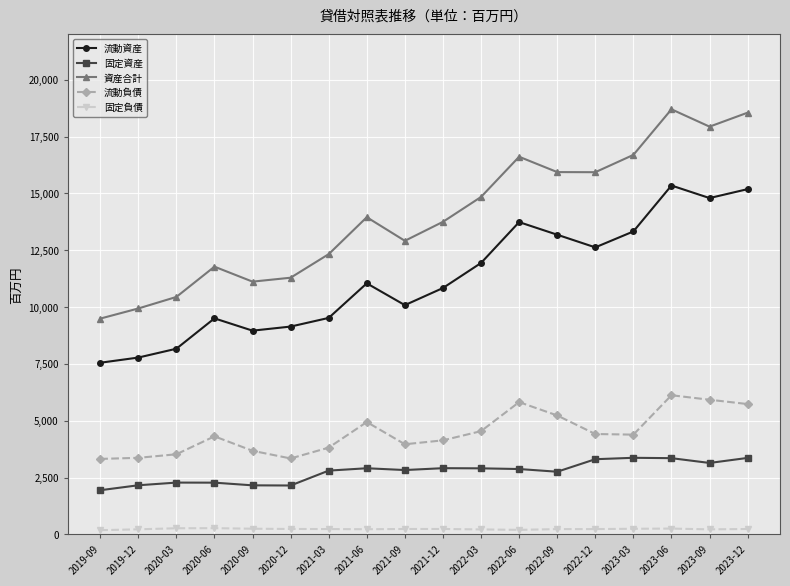

What is the lowest value of the 流動資産 series?

7552